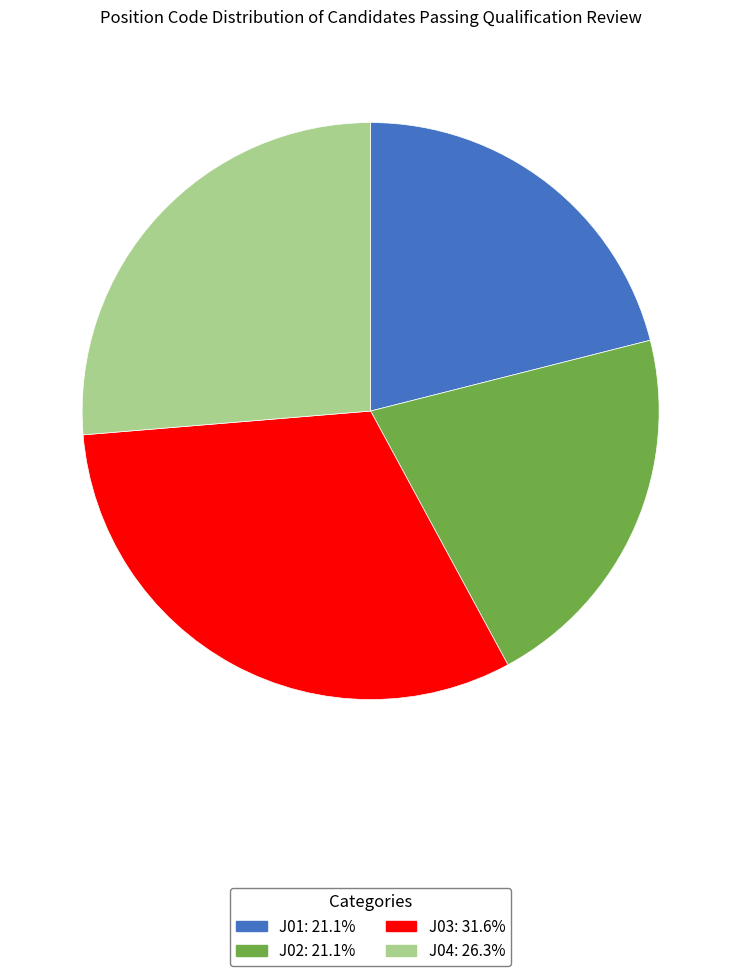

How many segments does this pie chart have?

4